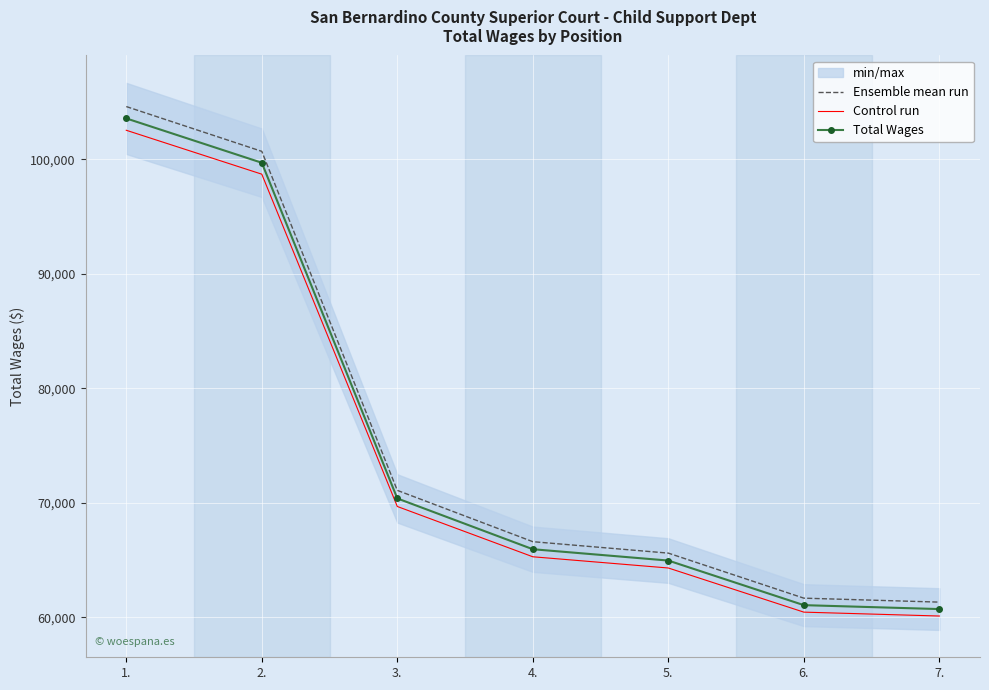

True or false: Control run has more than 0 interior local peaks.

False